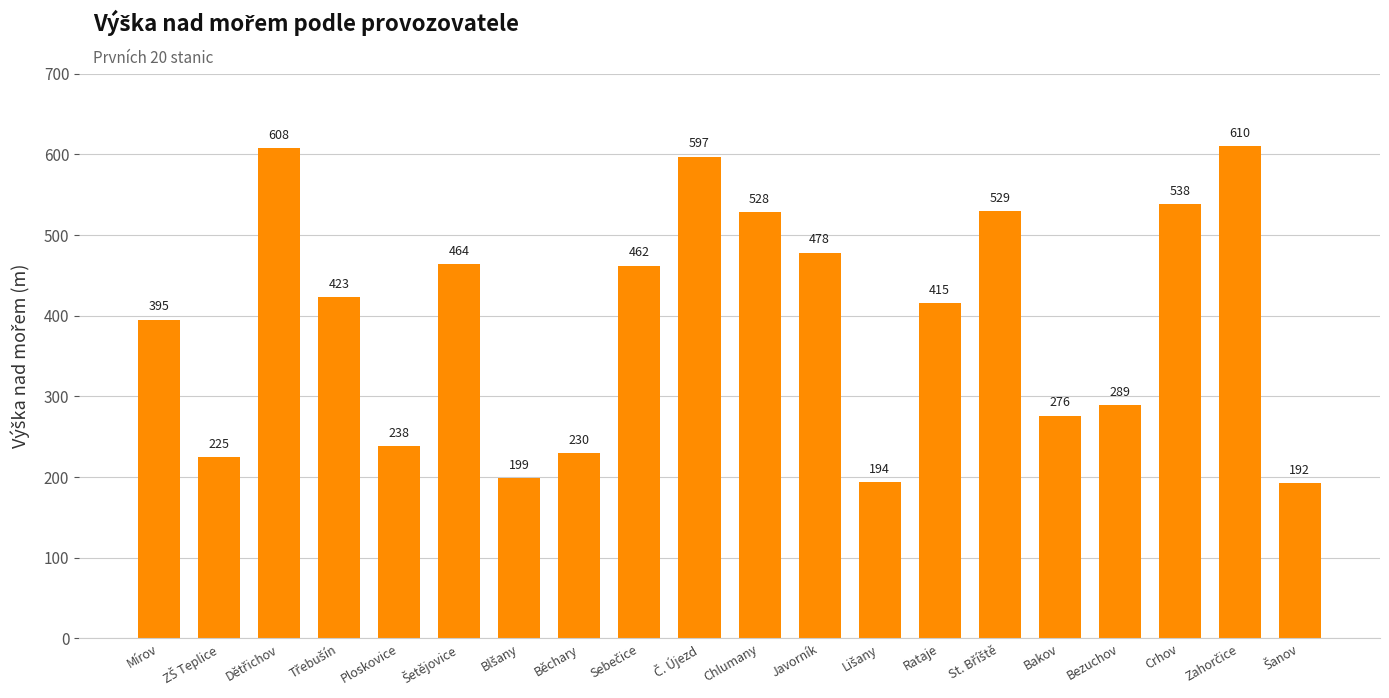

Does the chart contain any negative values?

No